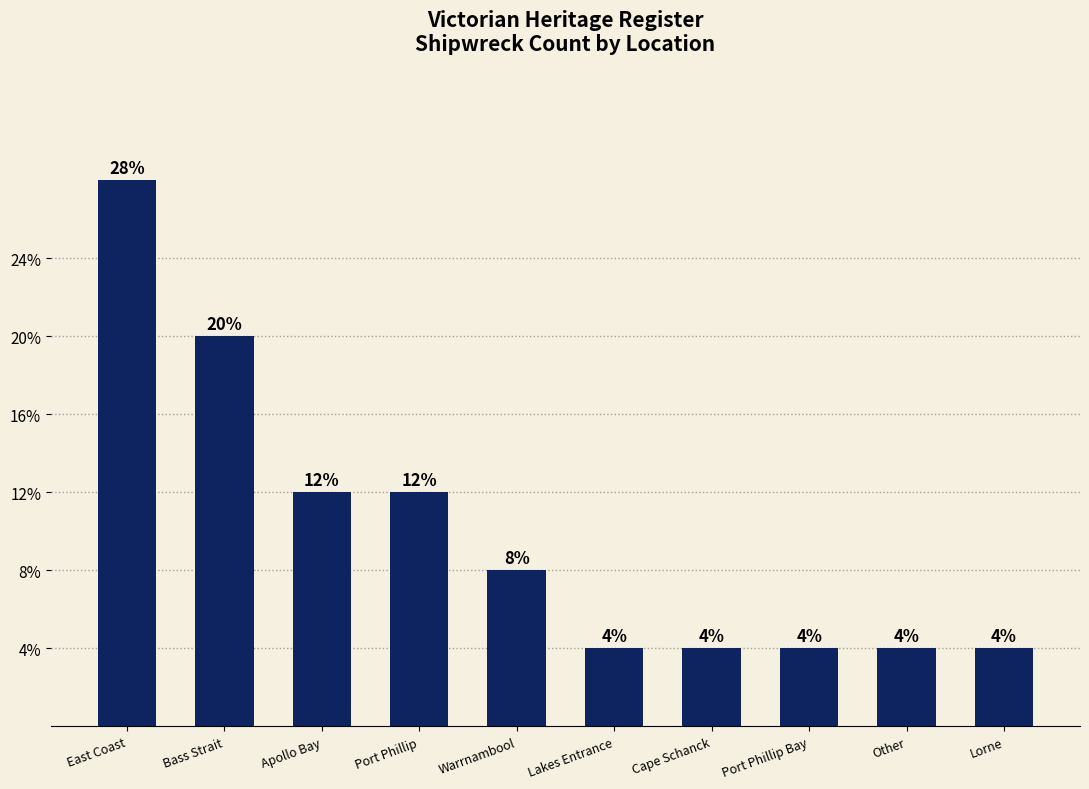

Where is the data nearest to the value 4?

Bass Strait